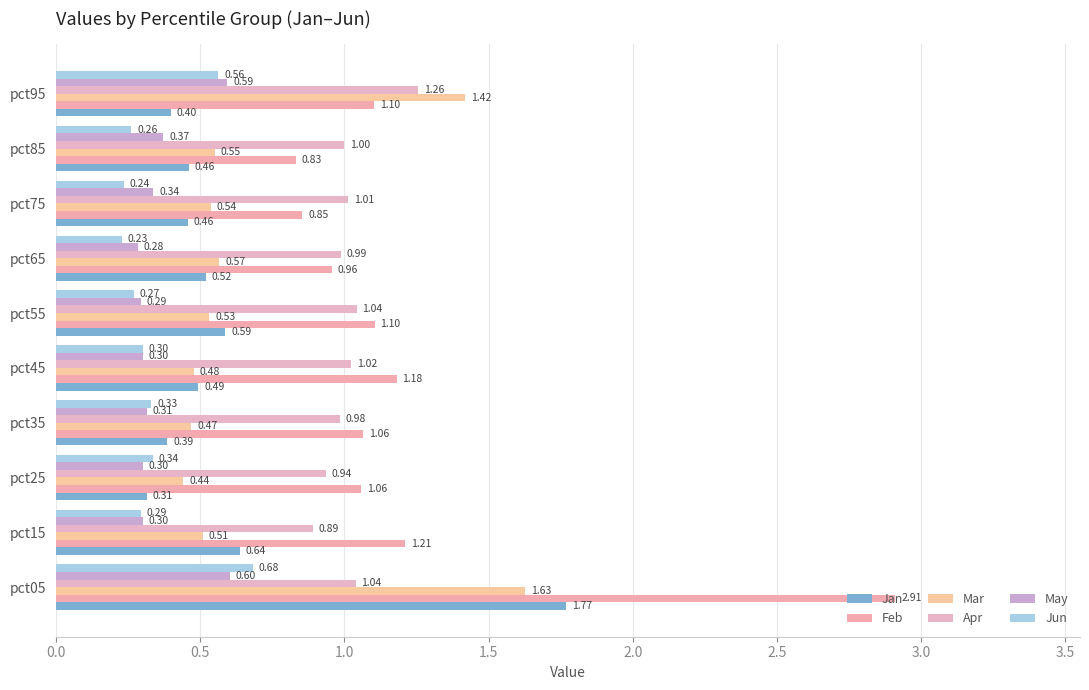

How many data points in Feb are less than 1?

3